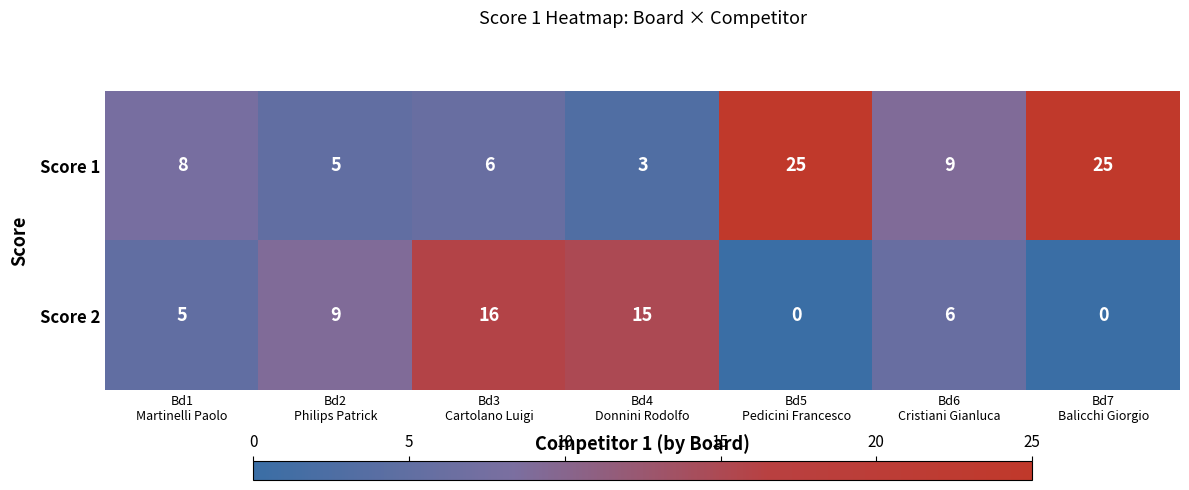

Reading left to right, transcribe all the data shown in this chart.

Score 1: 8	5	6	3	25	9	25
Score 2: 5	9	16	15	0	6	0